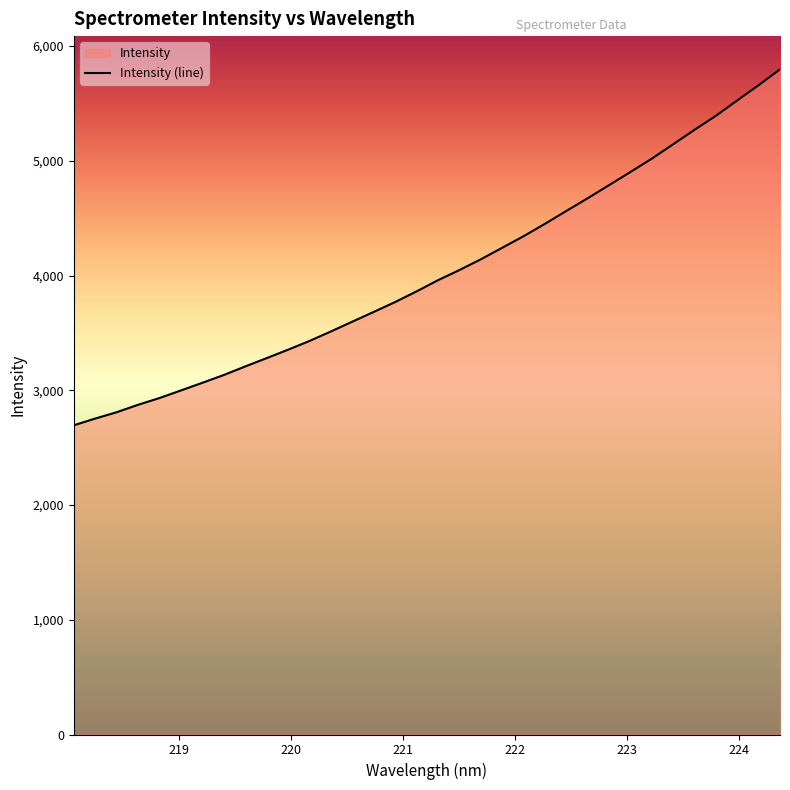

Reading left to right, extract all data points from this chart.

2695.1	2753.8	2808.8	2873.8	2932.6	2998.8	3065.4	3133.3	3207.8	3280.3	3353.7	3429.8	3512.6	3597.8	3682.8	3769.0	3861.6	3959.0	4047.6	4140.9	4241.6	4342.5	4450.4	4562.7	4673.4	4787.7	4902.6	5018.9	5144.3	5270.4	5392.6	5526.6	5659.5	5797.3